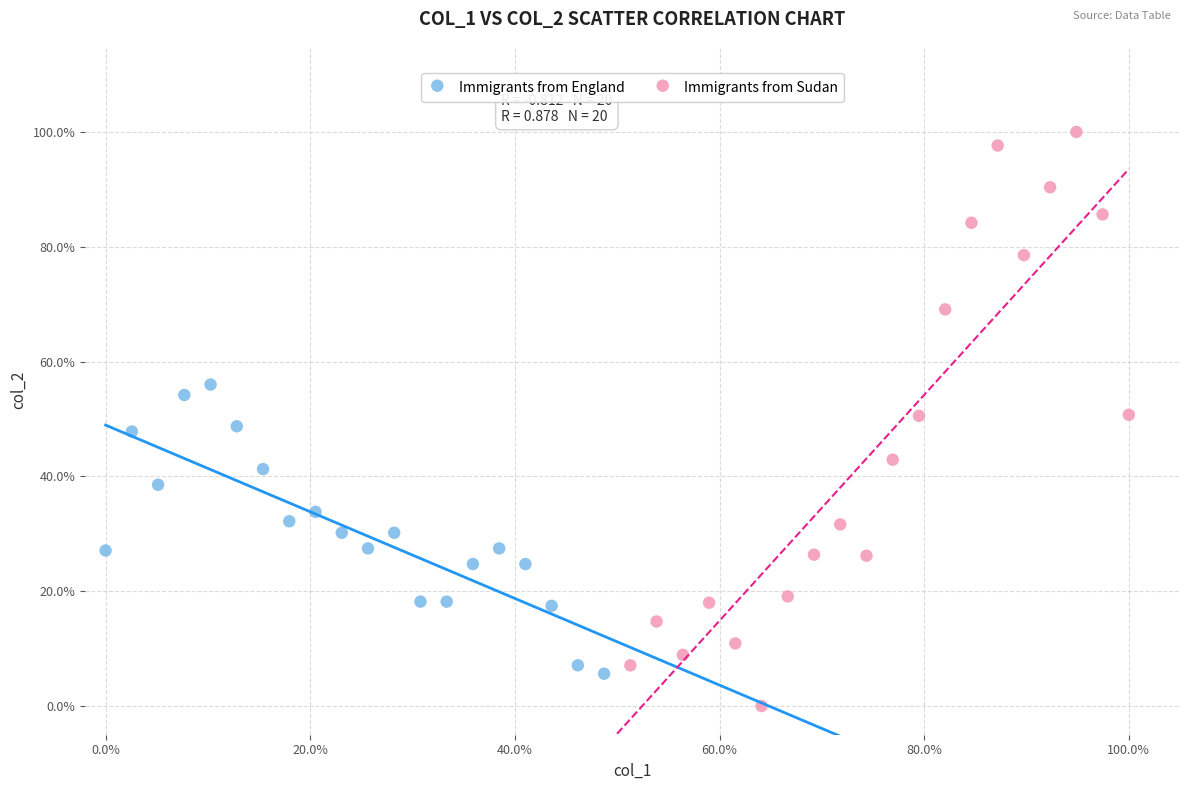

What are all the series names shown in the legend?

Immigrants from England, Immigrants from Sudan